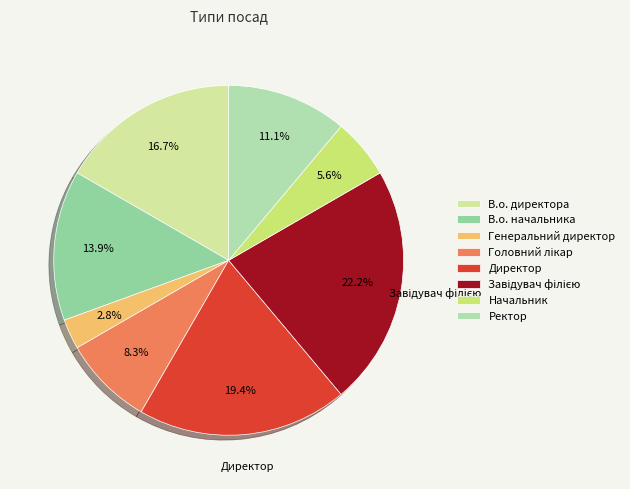

To the nearest percent, what percentage of the pie is Ректор?

11%